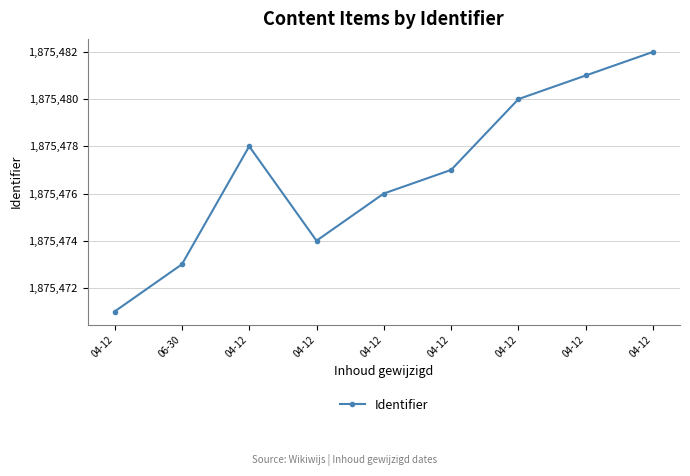

Where is the data nearest to the value 1875476?

04-12